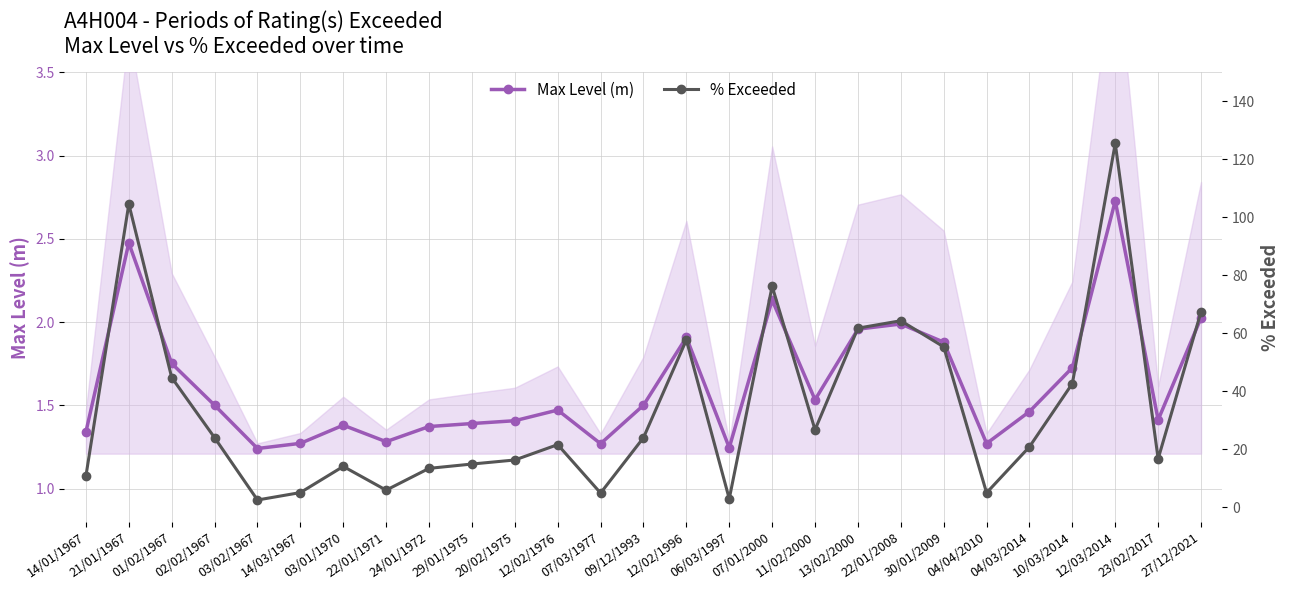

Where is Max Level (m) nearest to the value 1?

03/02/1967